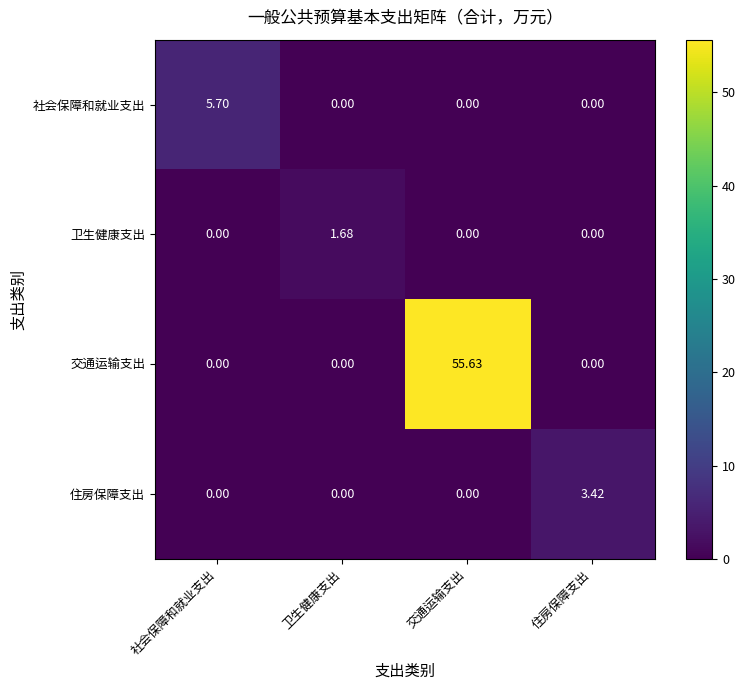

List the series in order of their peak value, lowest first.

卫生健康支出, 住房保障支出, 社会保障和就业支出, 交通运输支出